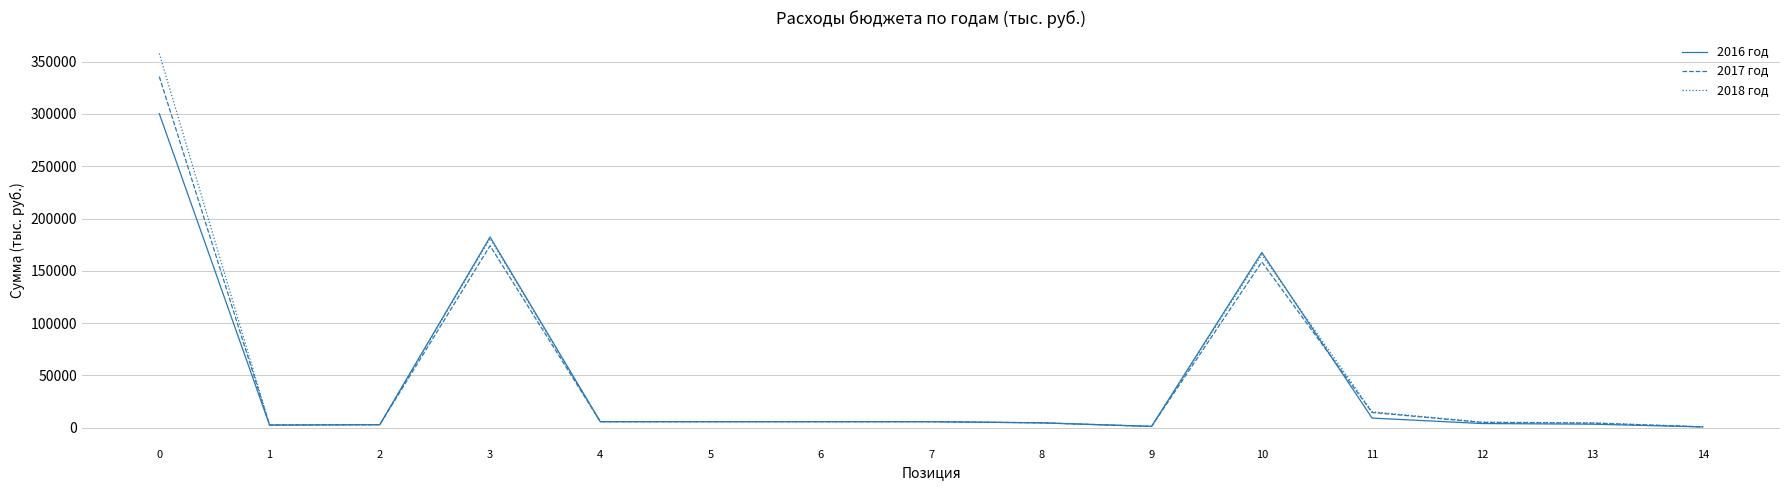

Is it true that 2018 год equals 2407.3 at 1?

True